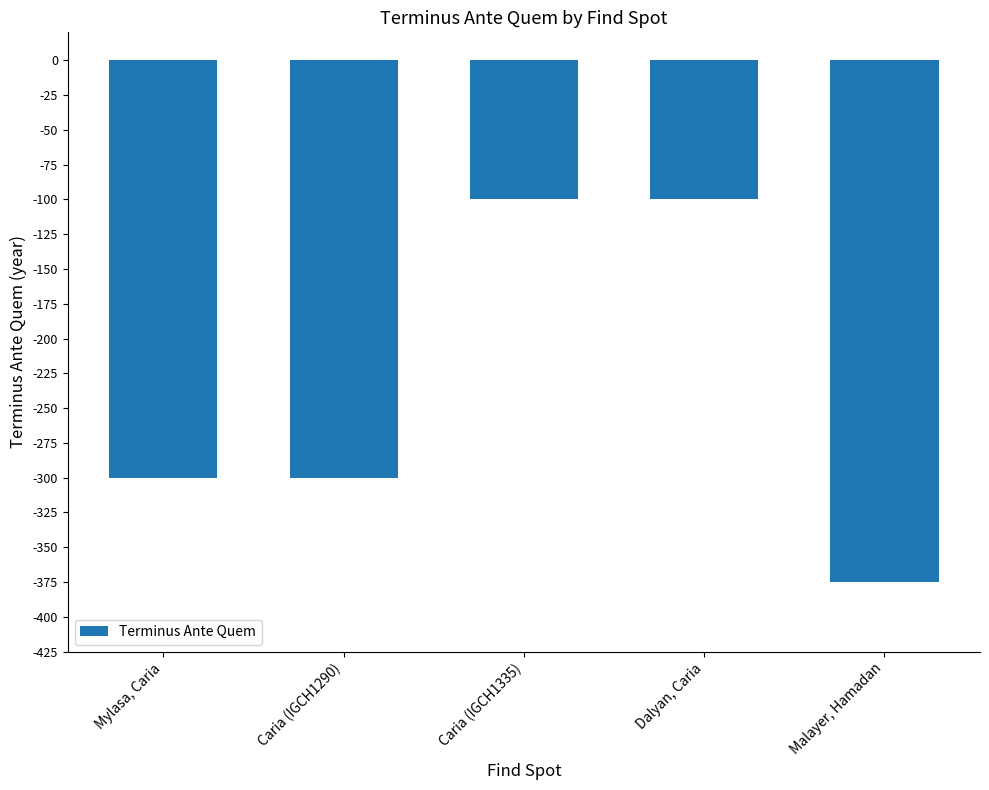

What is the average value?

-235